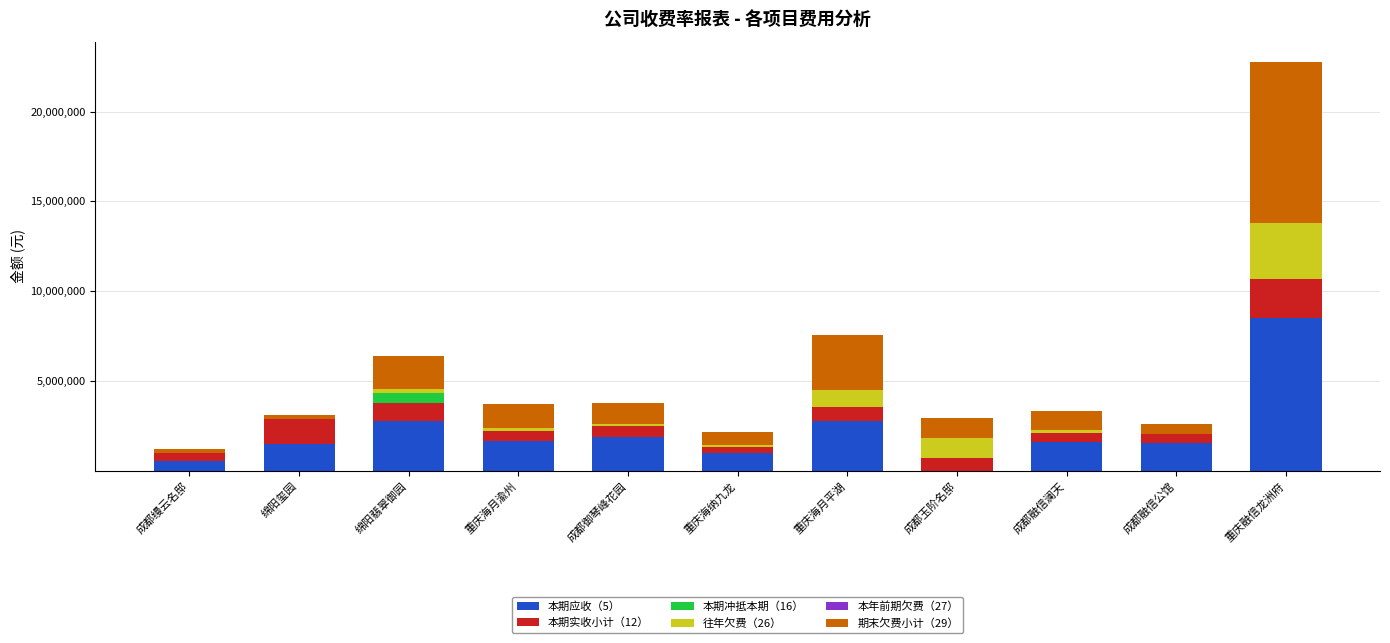

At which category is the sum across all series the highest?

重庆融信龙洲府